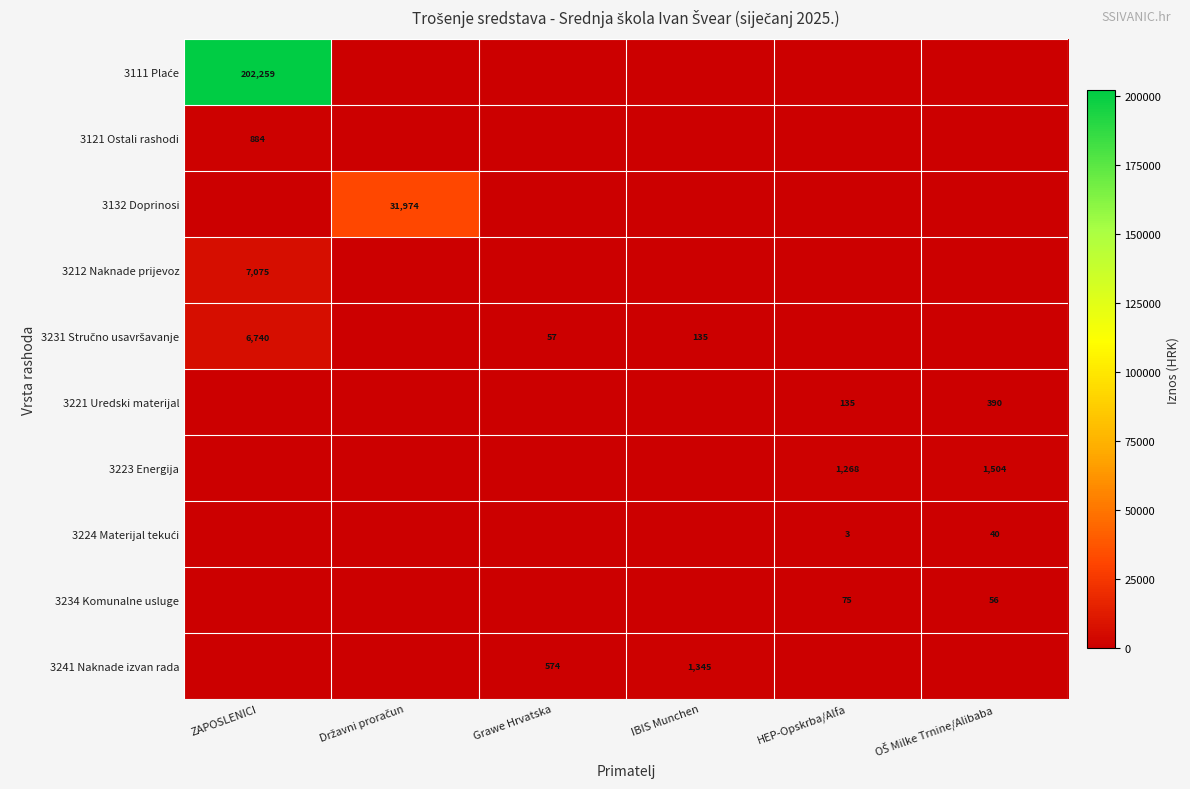

Is it true that 3212 Naknade prijevoz equals 7075 at ZAPOSLENICI?

True